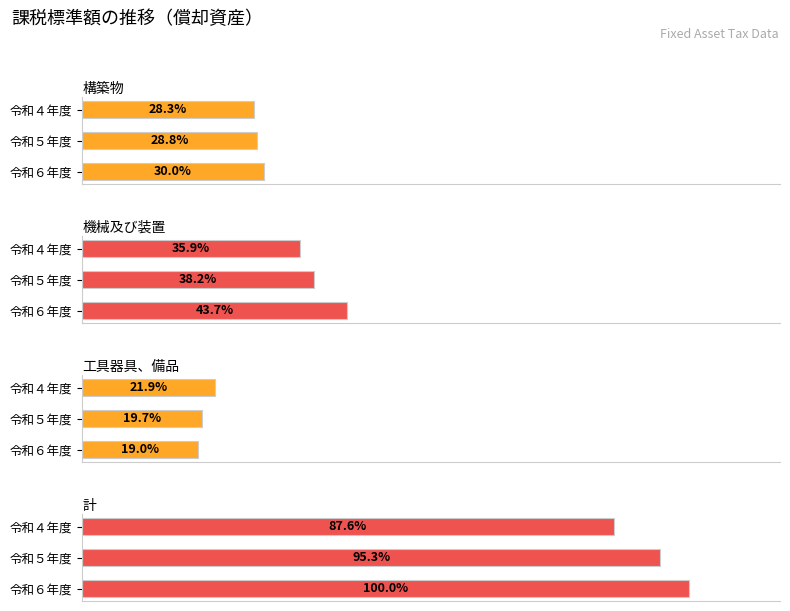

Count the number of categories in the chart.

3